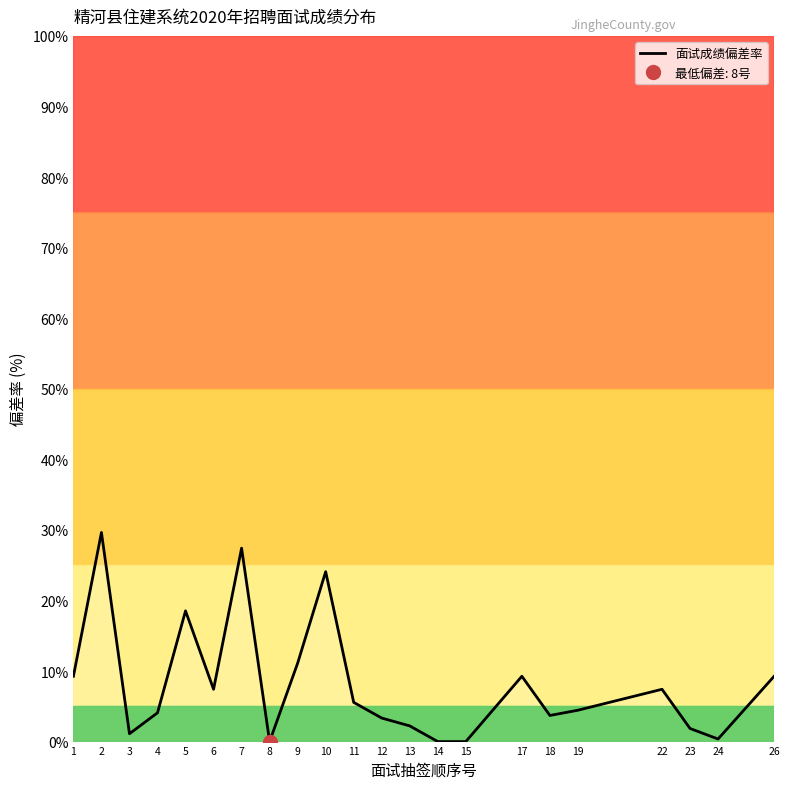

What is the sum of all values?

180.0